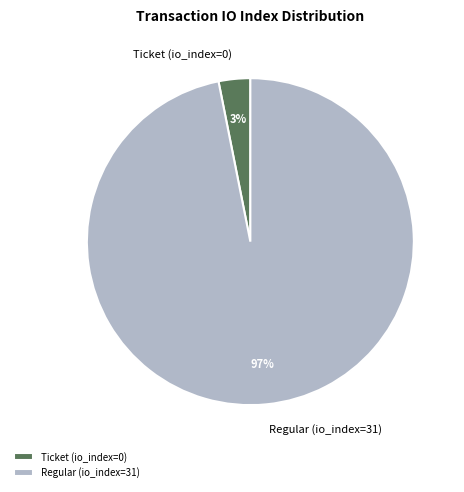

To the nearest percent, what is the difference between the Ticket (io_index=0) and Regular (io_index=31) slice percentages?

94%